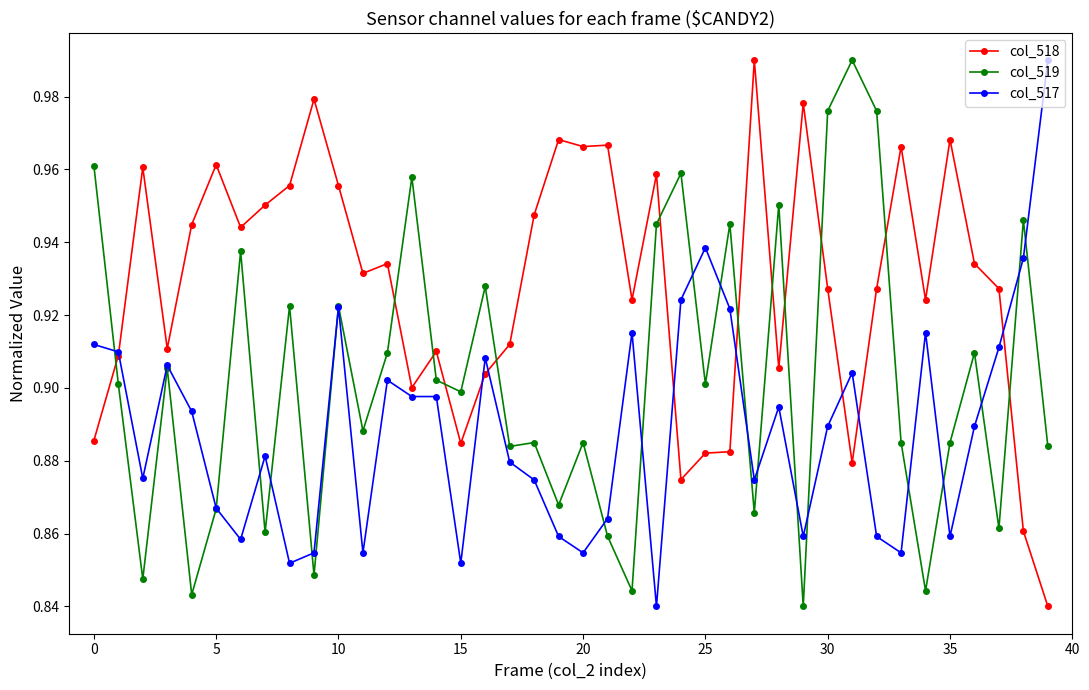

What is the difference between the maximum and second lowest values in the col_517 series?

0.1